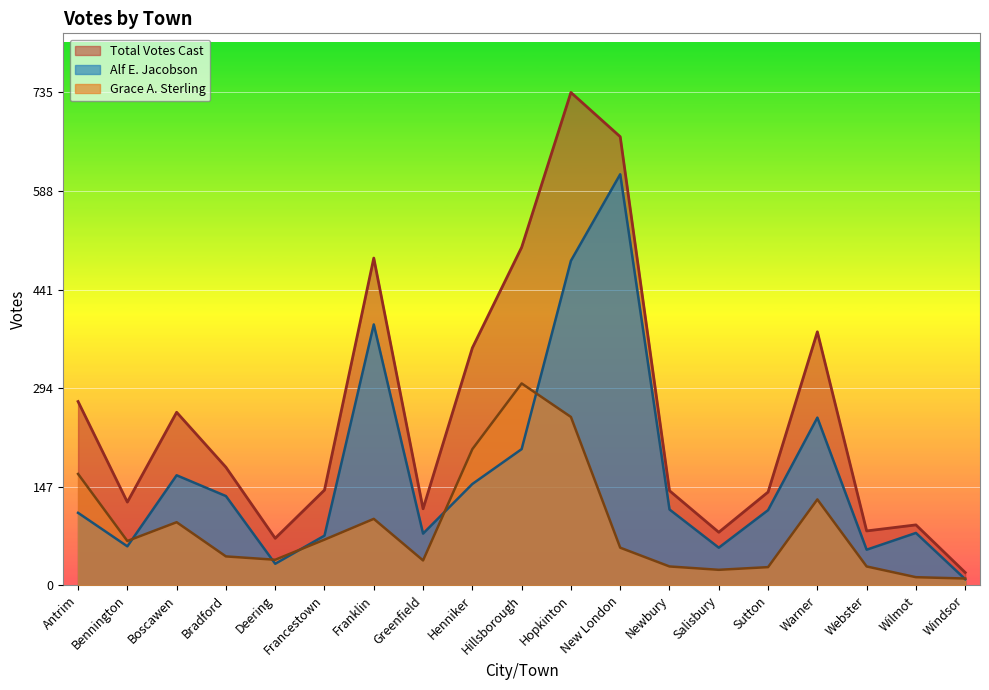

What is the average value of the Alf E. Jacobson series?

166